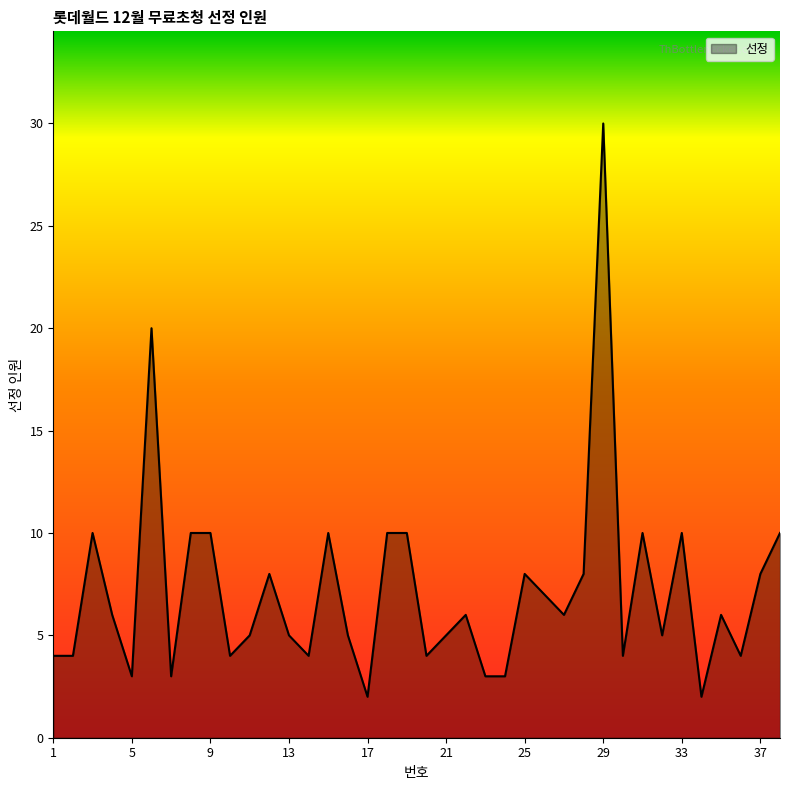

What is the maximum value shown in the chart?

30